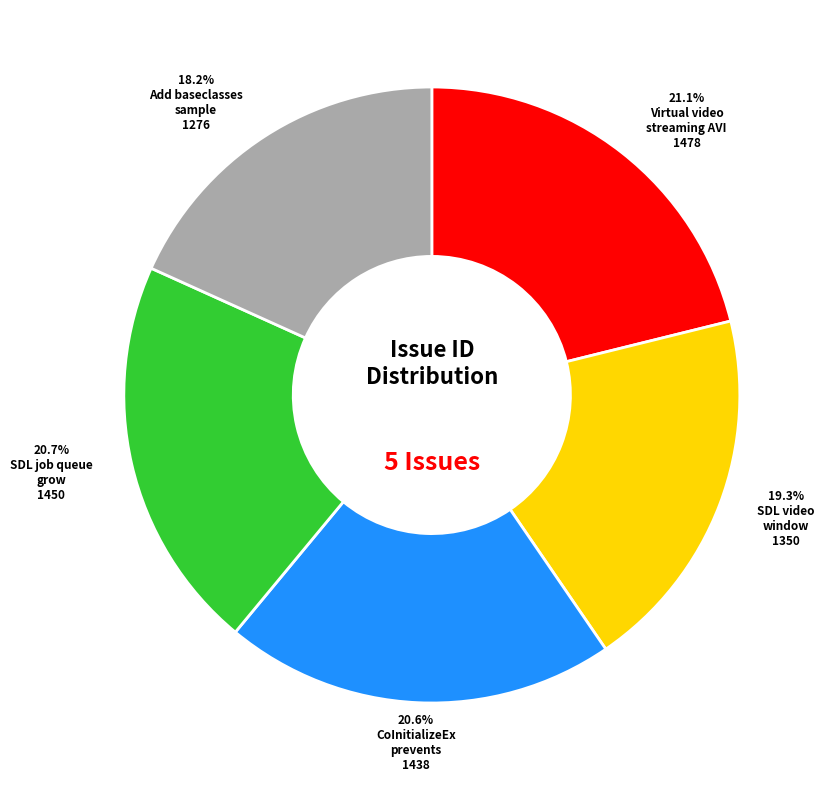

Is there a majority slice in this chart?

No